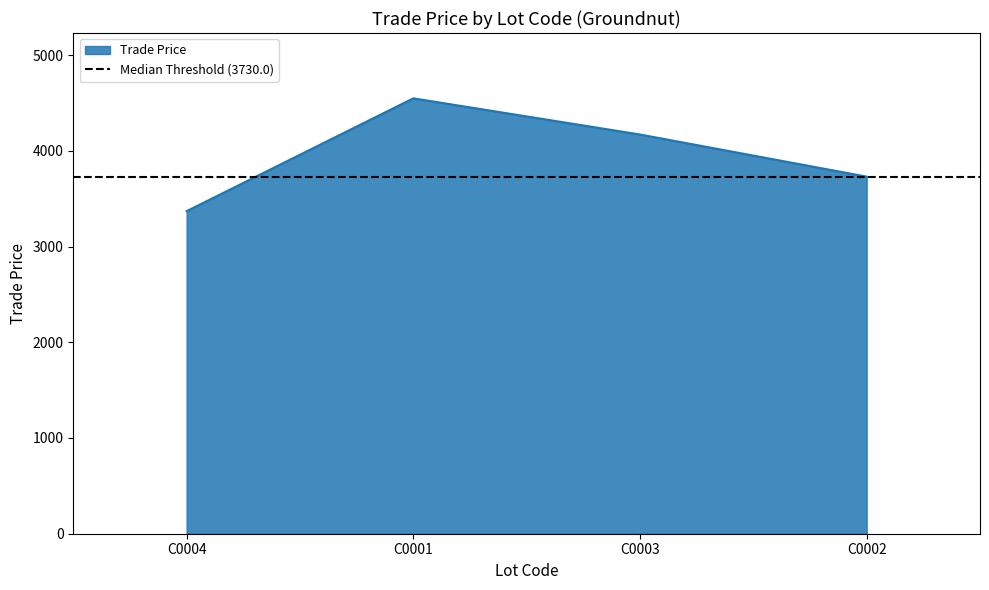

What is the maximum value shown in the chart?

4548.0